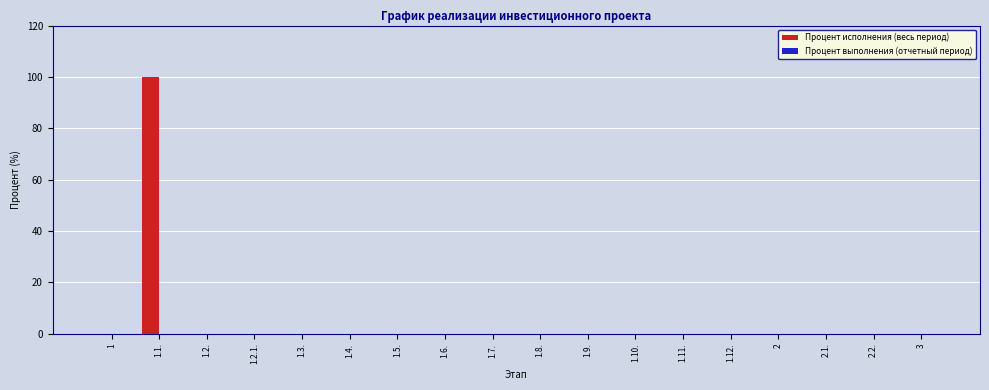

What is the maximum value shown in the chart?

100